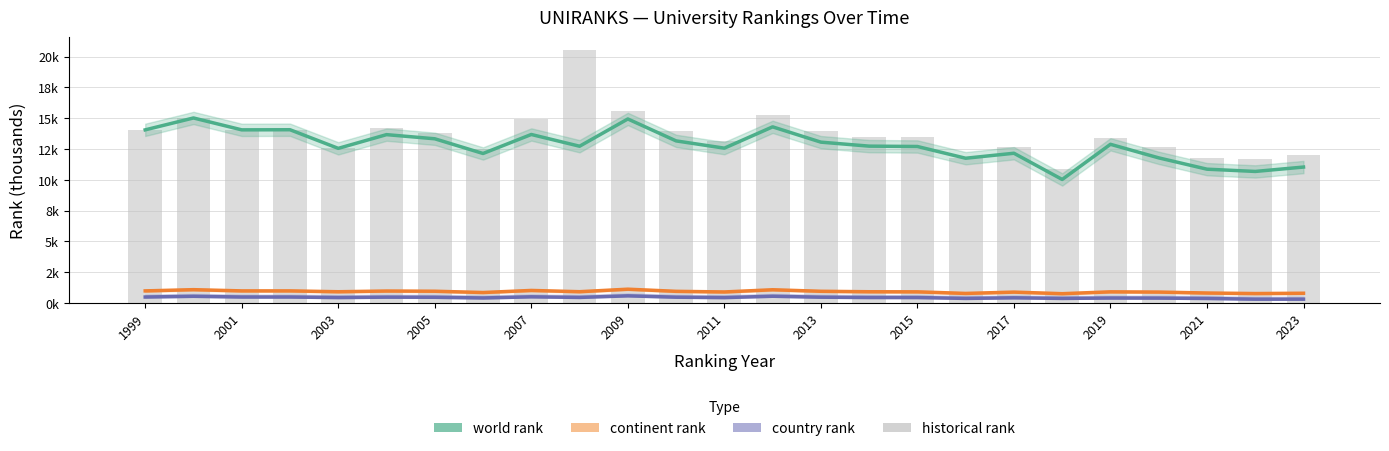

Is it true that continent rank equals 1.0 at 2005?

True